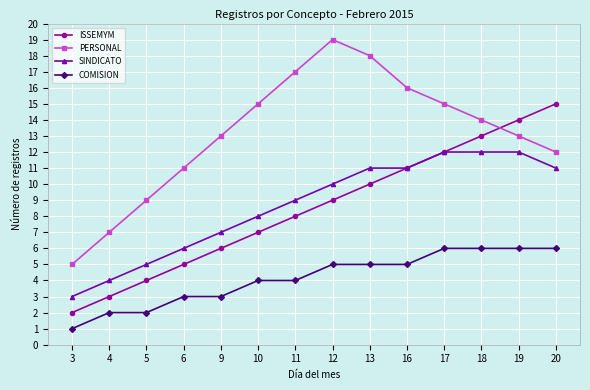

What are all the series names shown in the legend?

ISSEMYM, PERSONAL, SINDICATO, COMISION